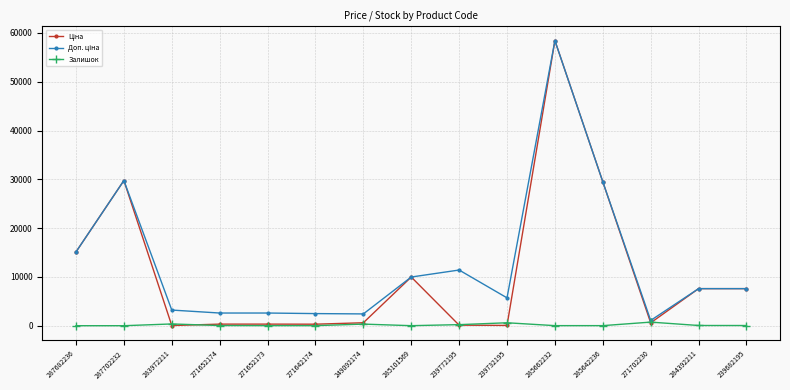

What is the label of the 2nd point from the right?

284392211